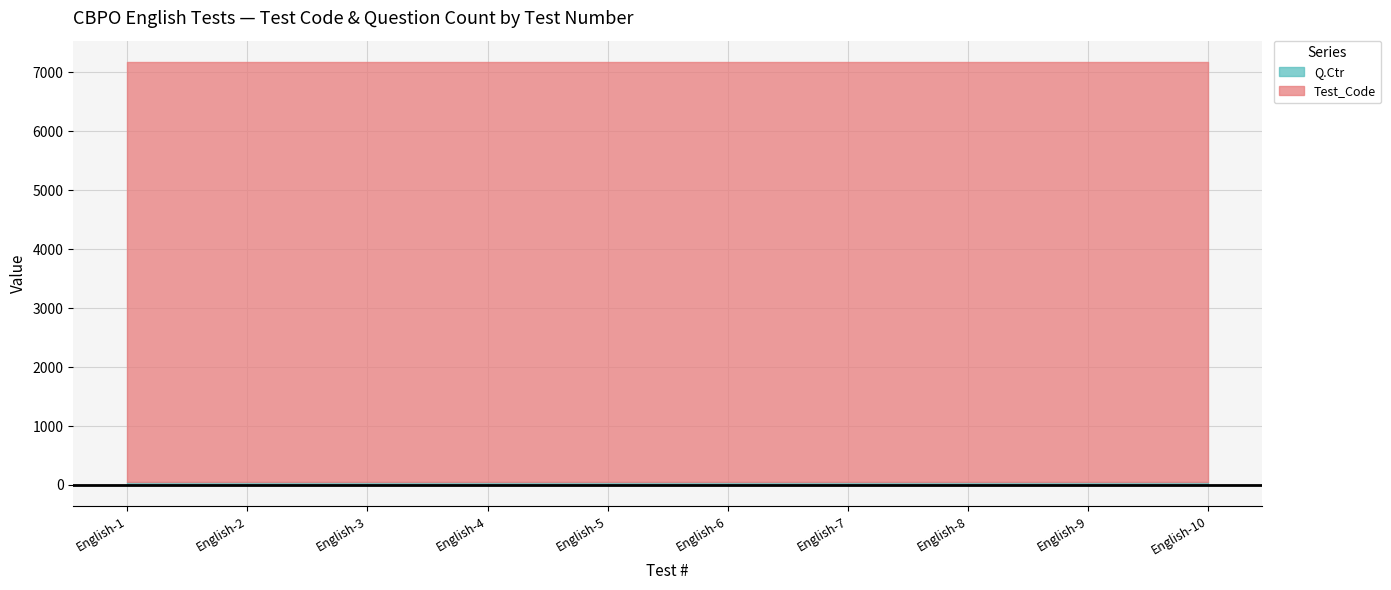

Does the chart have visible grid lines?

Yes